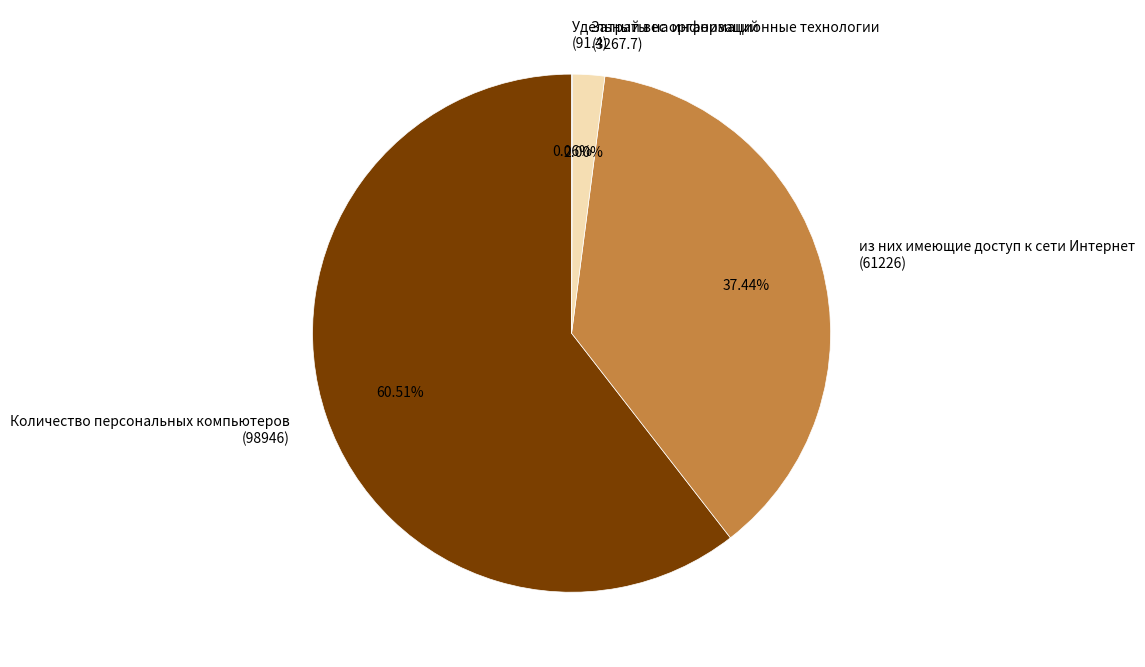

Which slice is the largest?

Количество персональных компьютеров (98946)